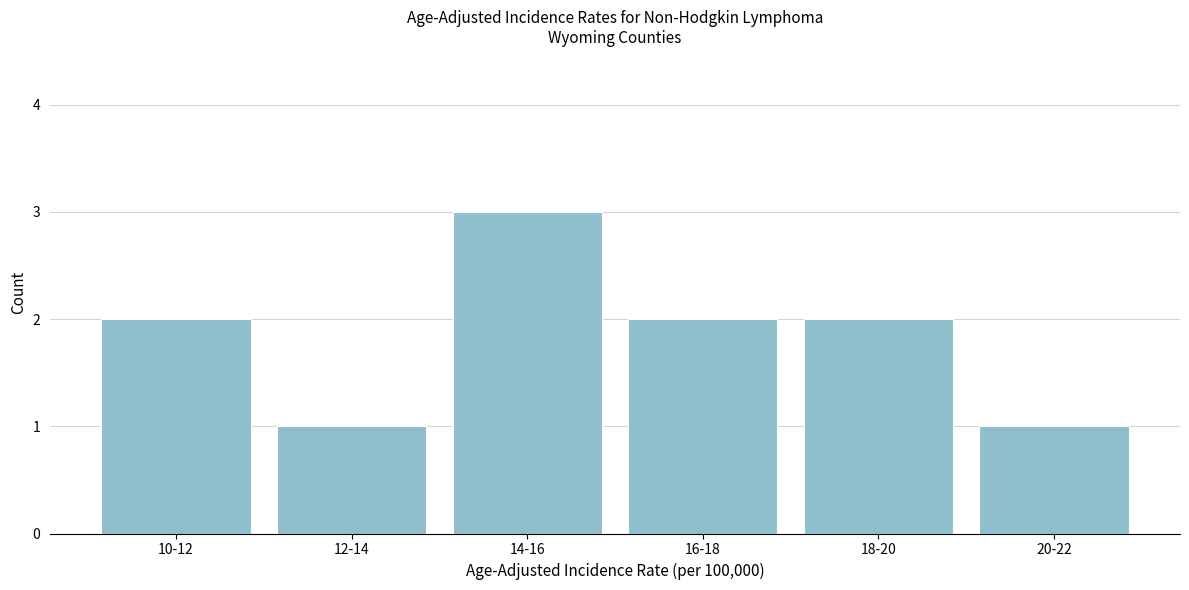

Reading left to right, what are all the values shown in this chart?

2	1	3	2	2	1